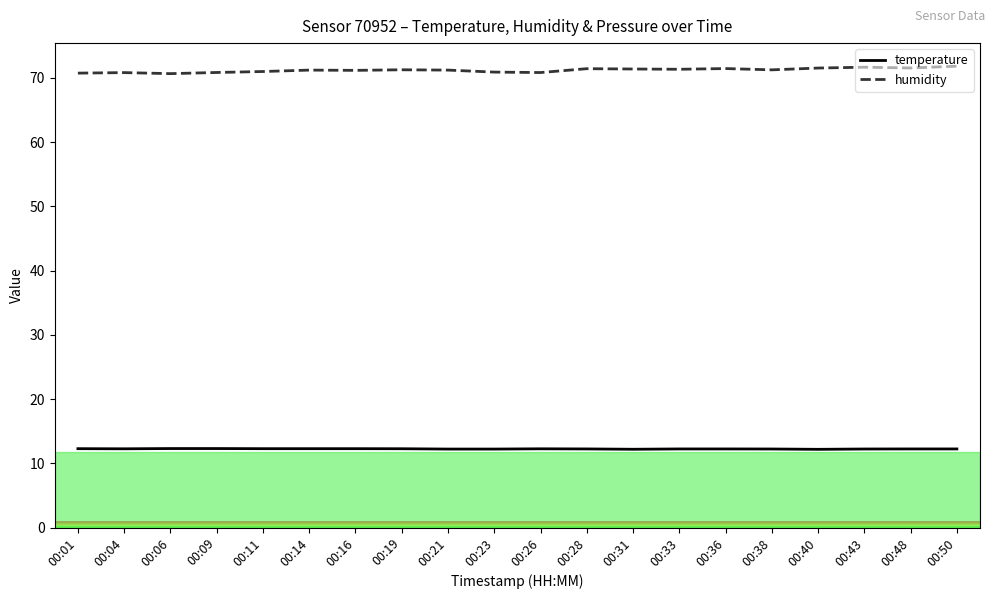

True or false: humidity and temperature intersect in this chart.

False